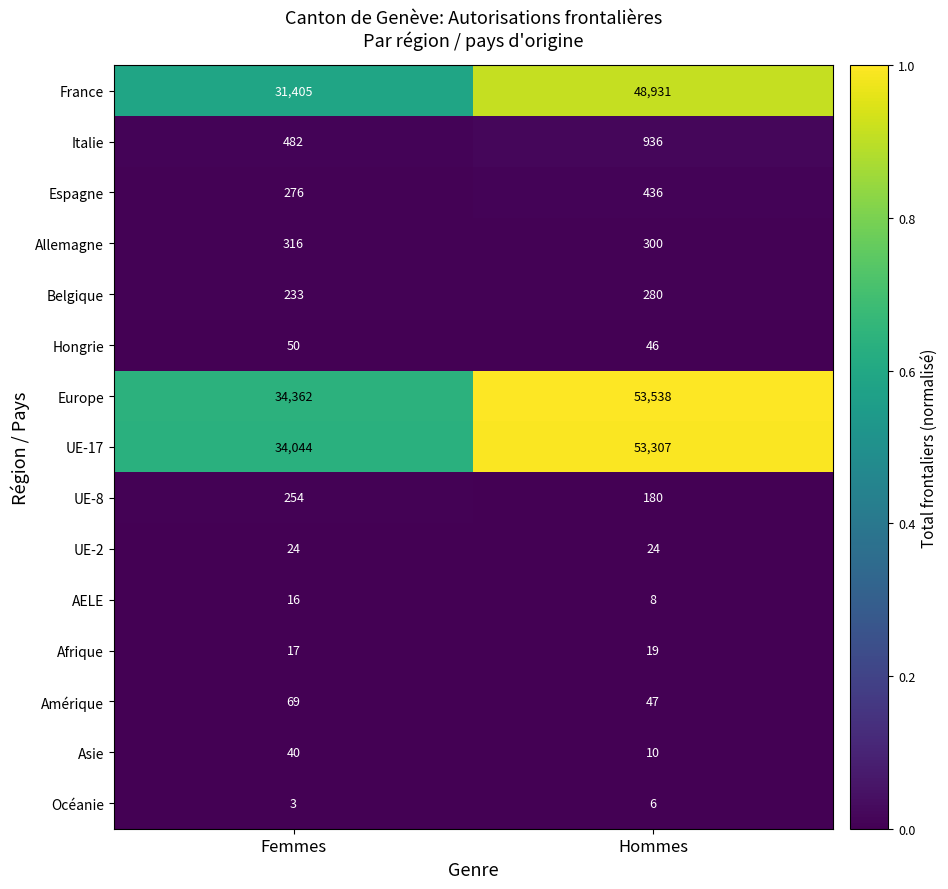

Which category has the highest value across all series?

Hommes